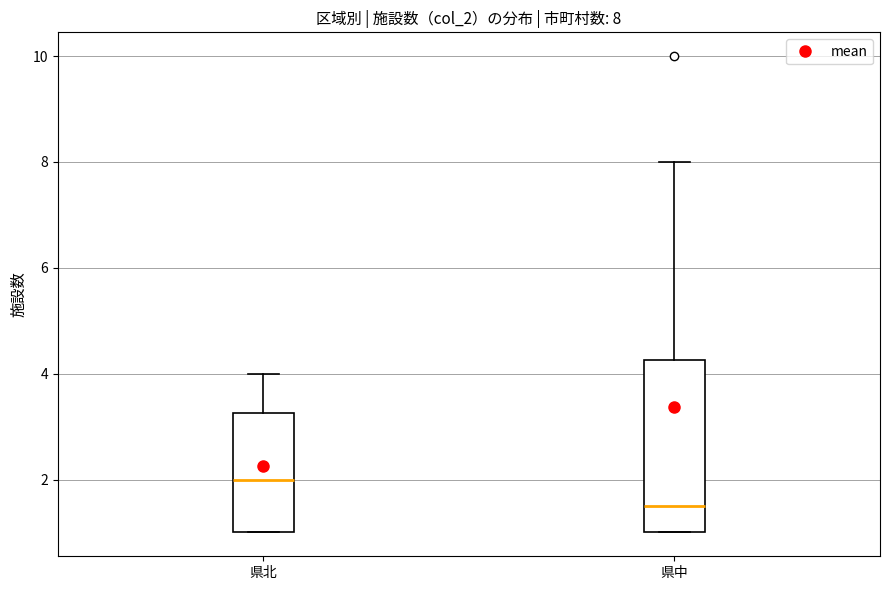

Comparing the boxes themselves (not the whiskers), which one is the tallest?

県中